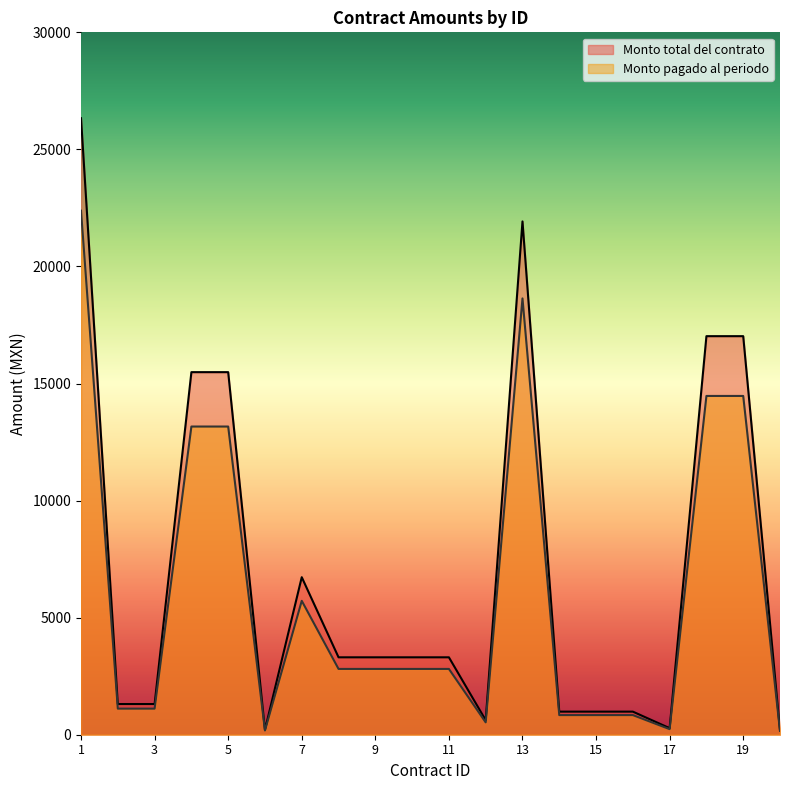

Where is the first local minimum for Monto total del contrato?

6